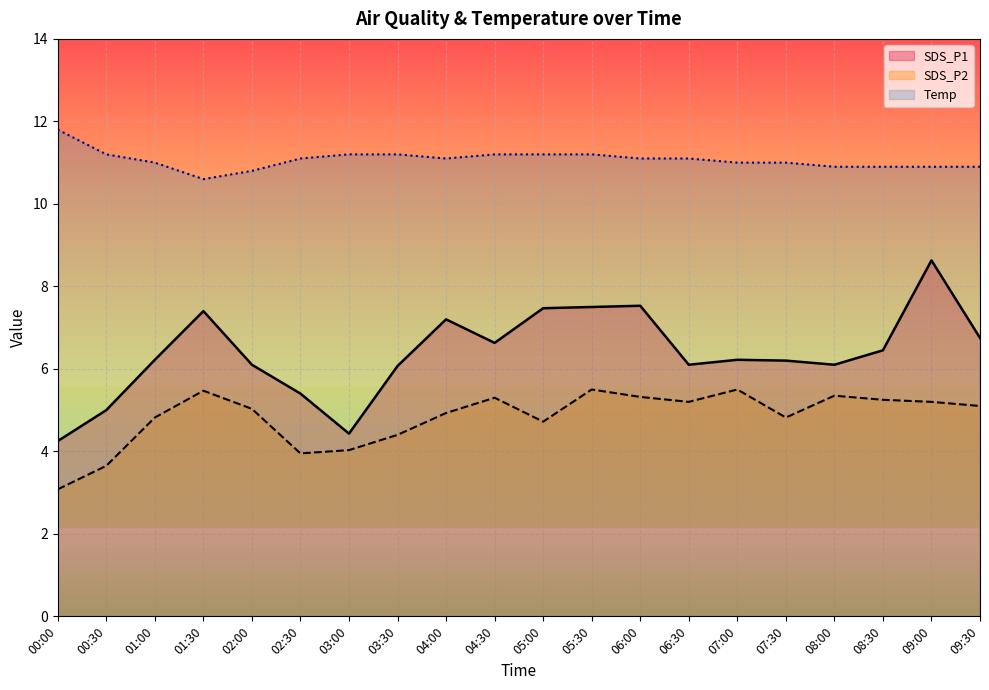

Which has a higher value, 09:00 or 01:30?

09:00